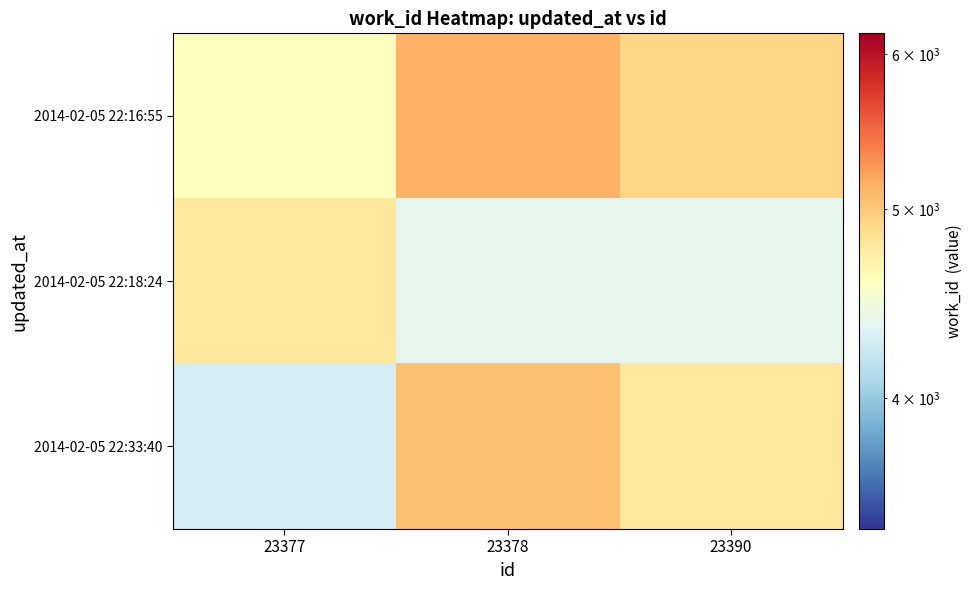

At which category is the sum across all series the highest?

23378